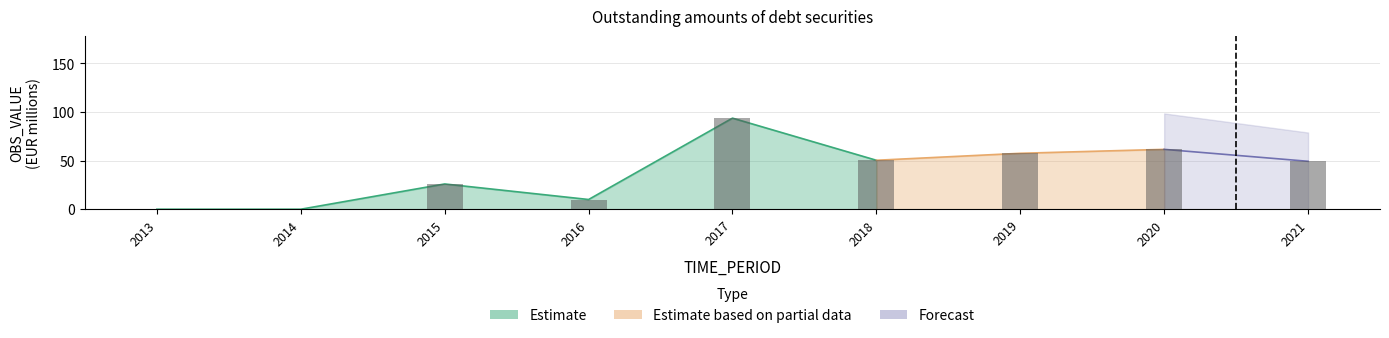

The chart shows a value of 49.3 at 2021. True or false?

True